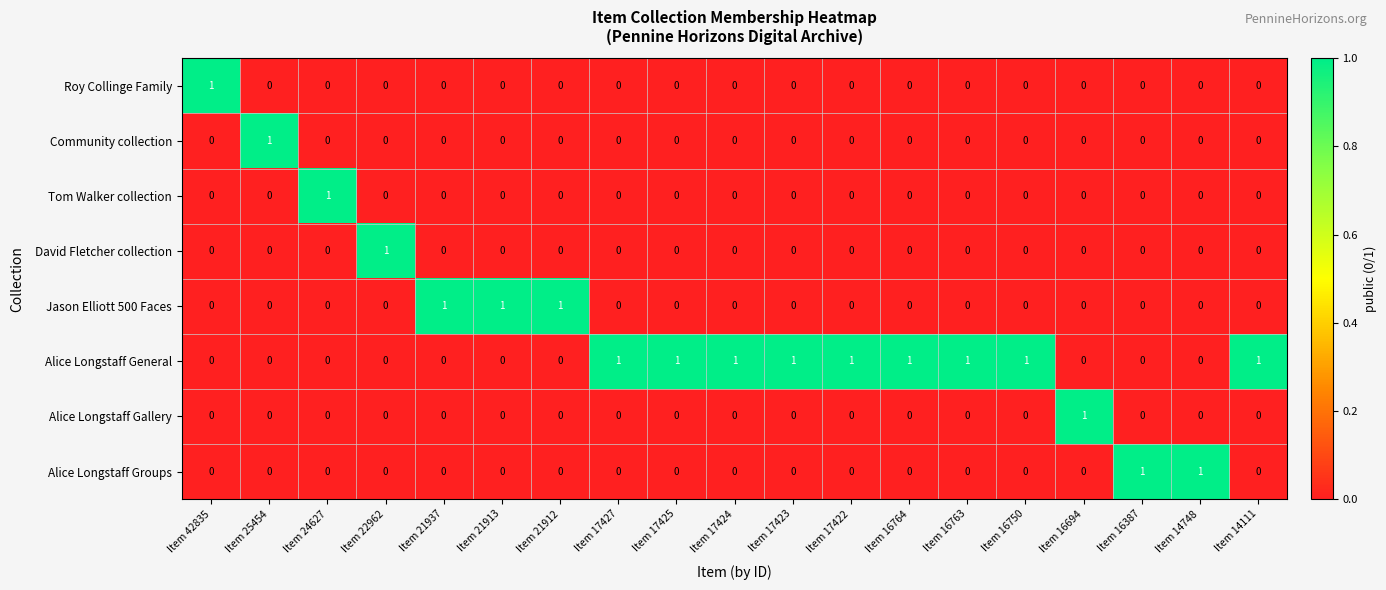

Is it true that Alice Longstaff Gallery equals 0 at Item 17424?

True